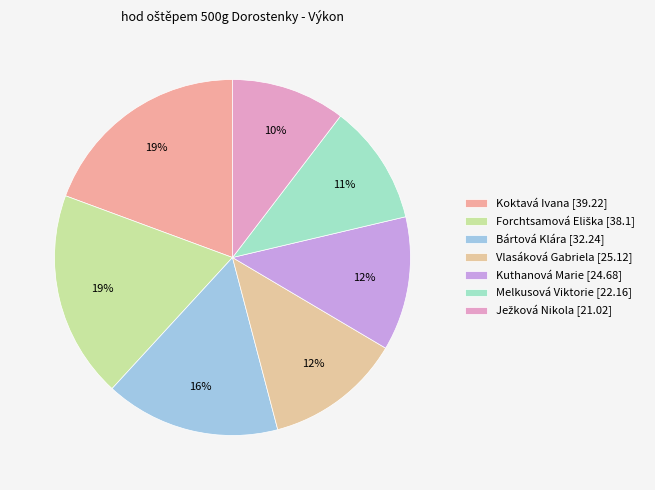

To the nearest percent, what is the difference between the Bártová Klára and Melkusová Viktorie slice percentages?

5%